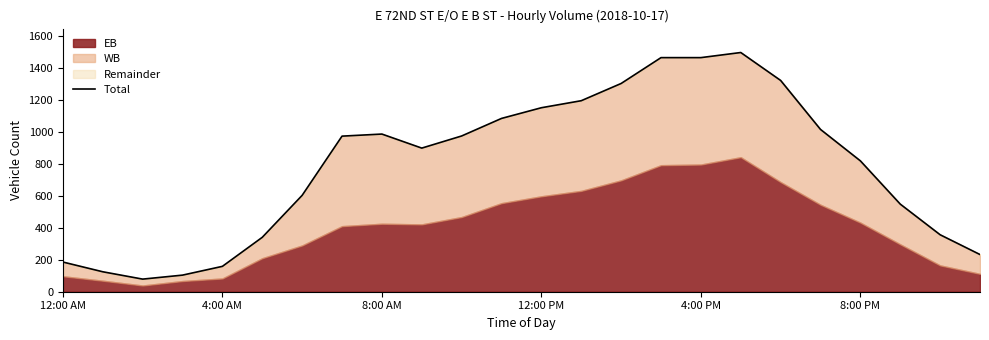

How many interior local peaks (higher than both neighbors) does the data have?

2